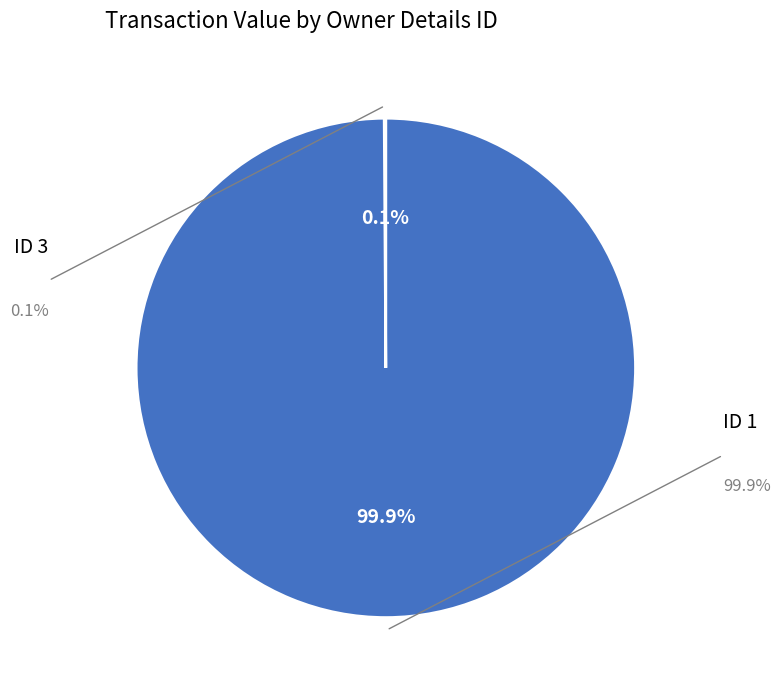

Is there a majority slice in this chart?

Yes